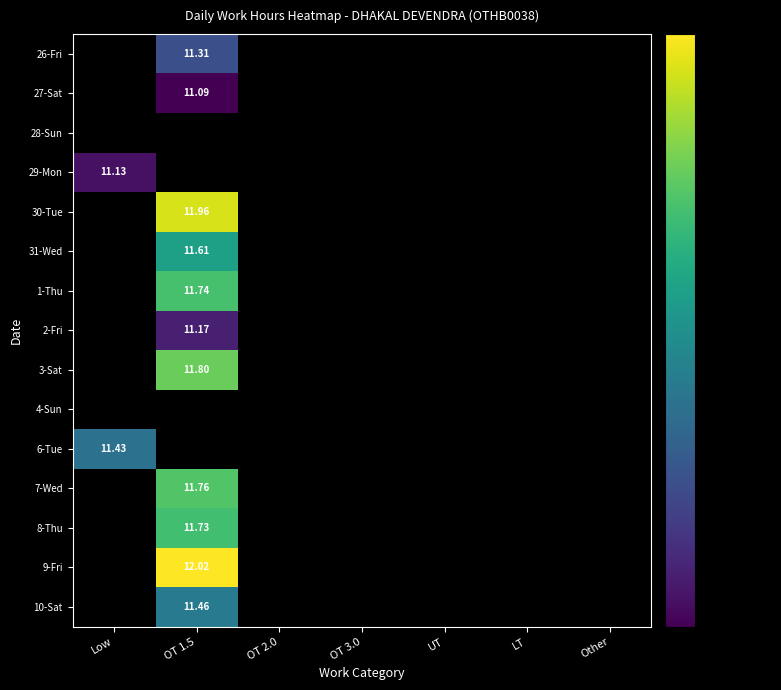

What is the greatest value displayed?

12.0